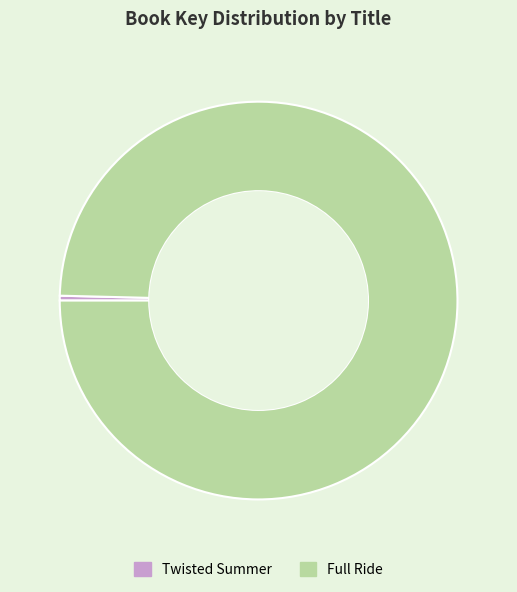

True or false: Twisted Summer accounts for 0% of the total.

True